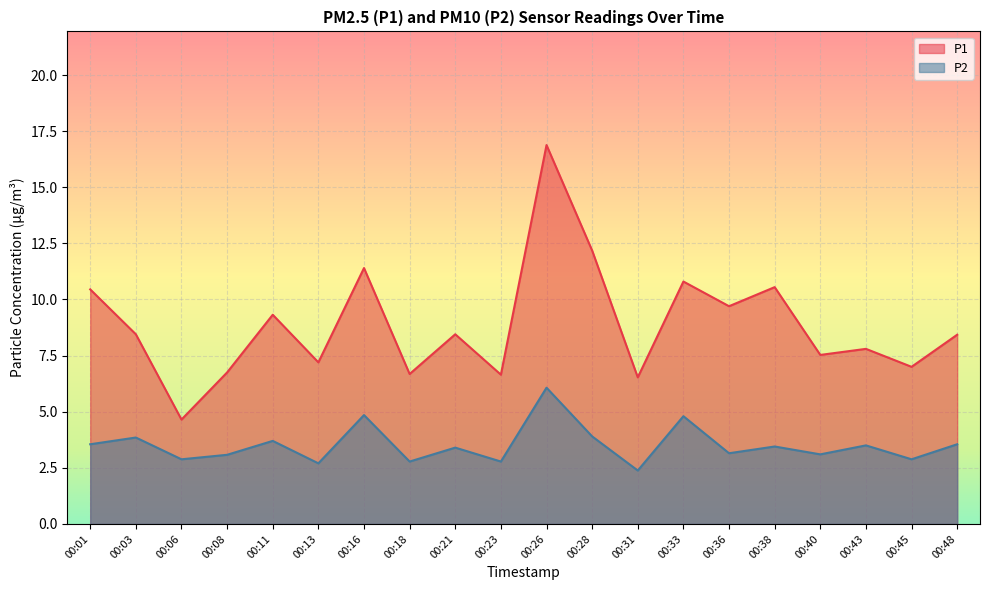

In P2, how many points are lower than both neighbors (excluding endpoints)?

8